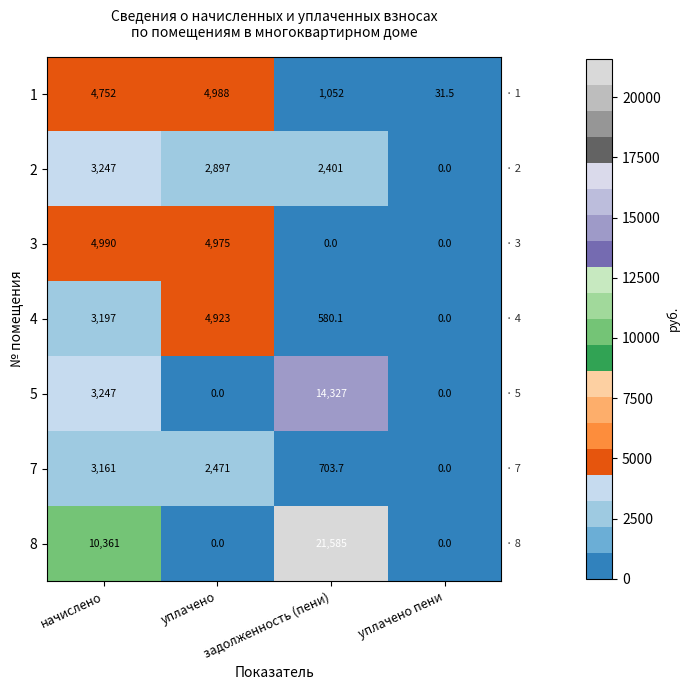

Which series has the largest total across all categories?

8